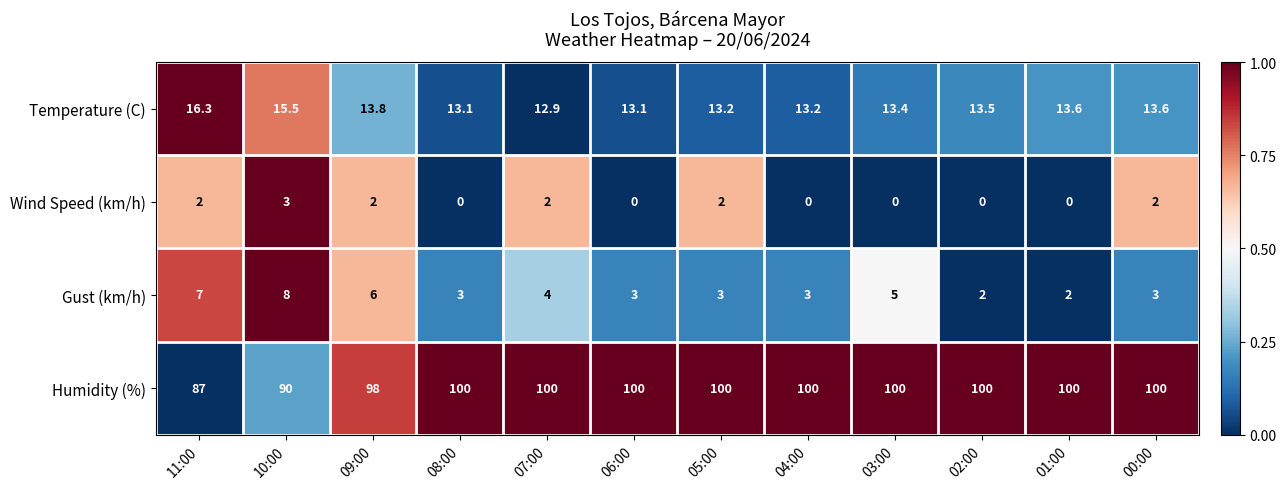

What is the highest value of the Gust (km/h) series?

8.0